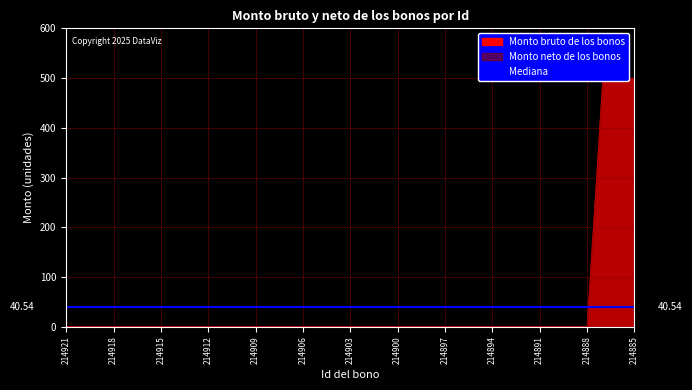

What is the maximum value for Monto neto de los bonos?

500